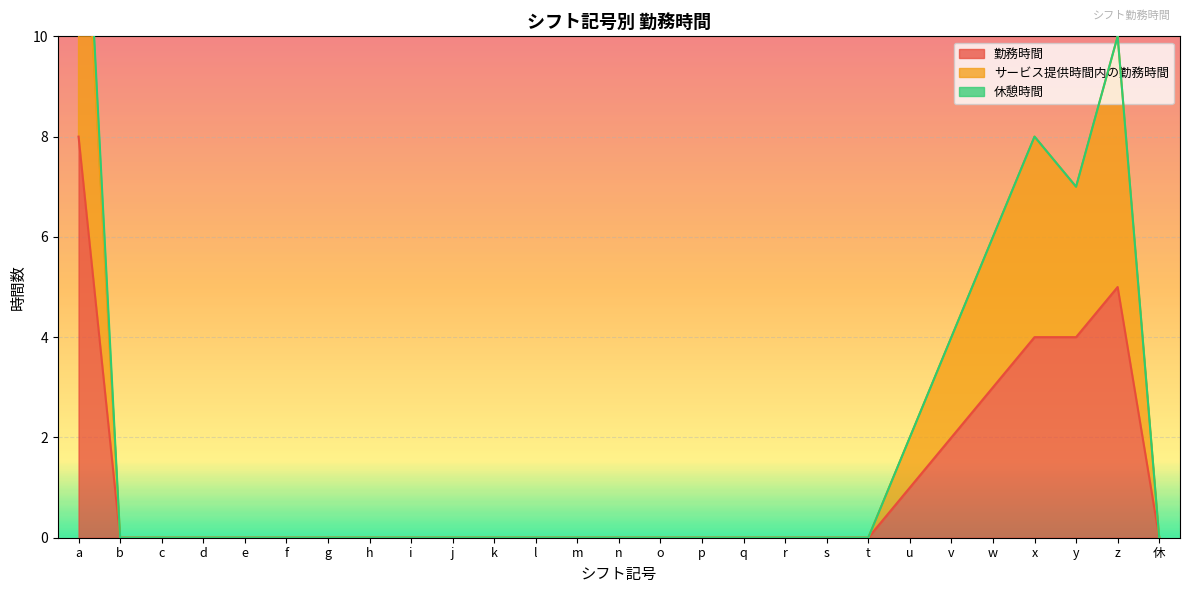

How many interior local peaks does the サービス提供時間内の勤務時間 series have?

2